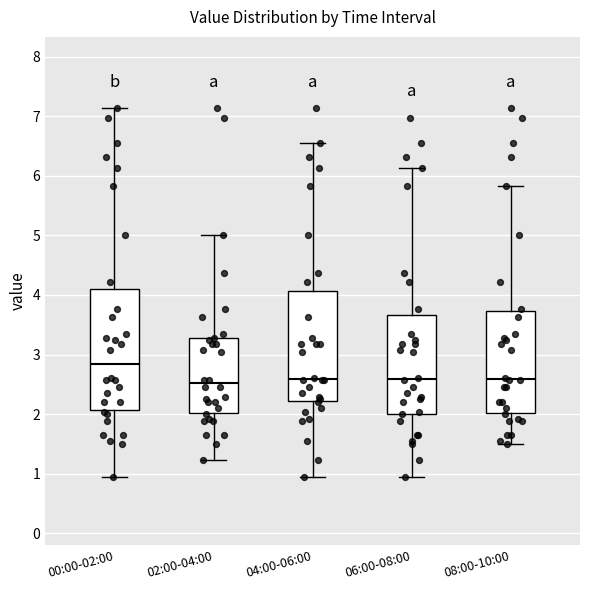

Comparing the boxes themselves (not the whiskers), which one is the tallest?

00:00-02:00